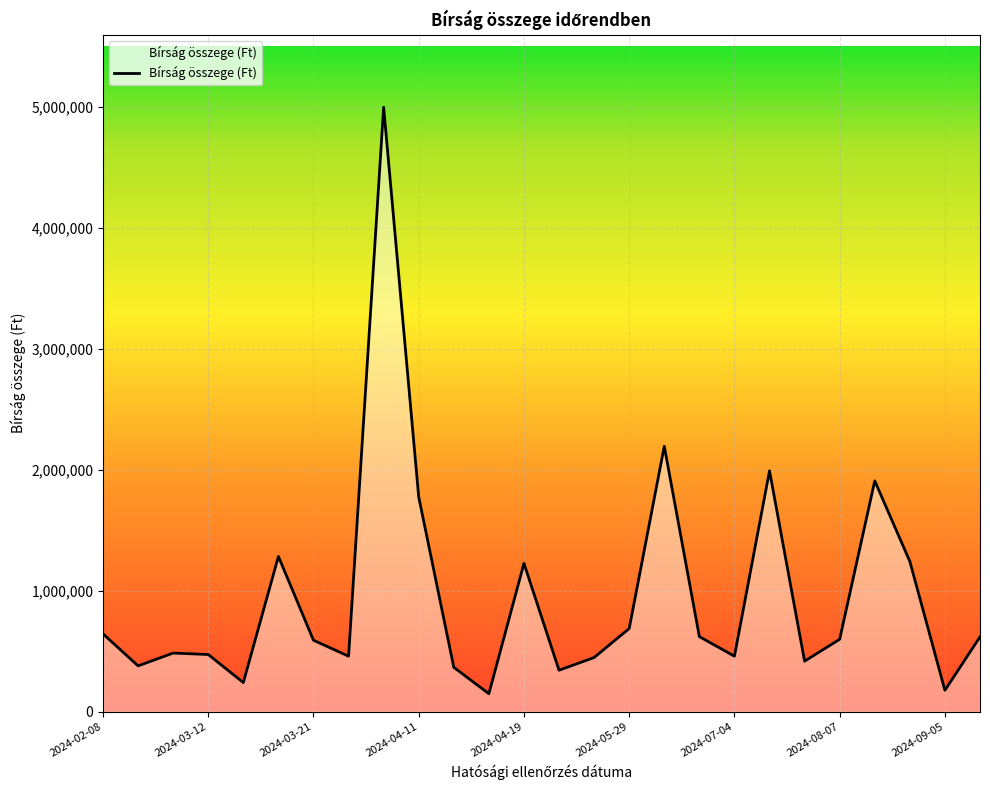

How many lines are shown in the chart?

1